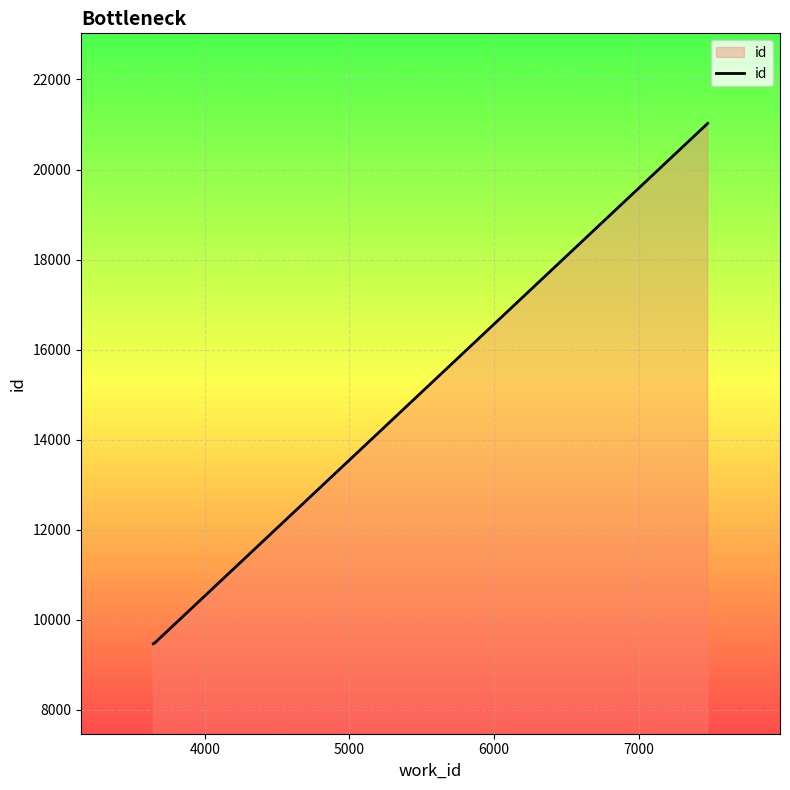

What is the difference between the maximum and minimum values?

11558